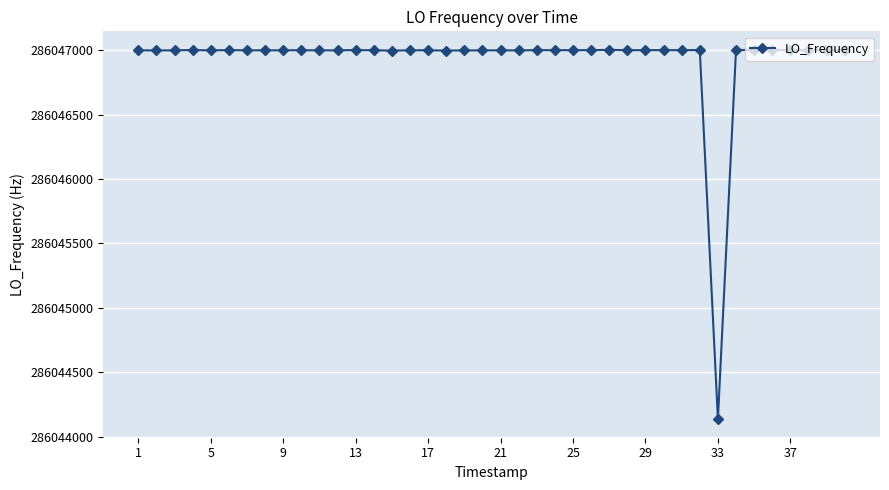

True or false: there are more than 1 points higher than both neighbors.

True